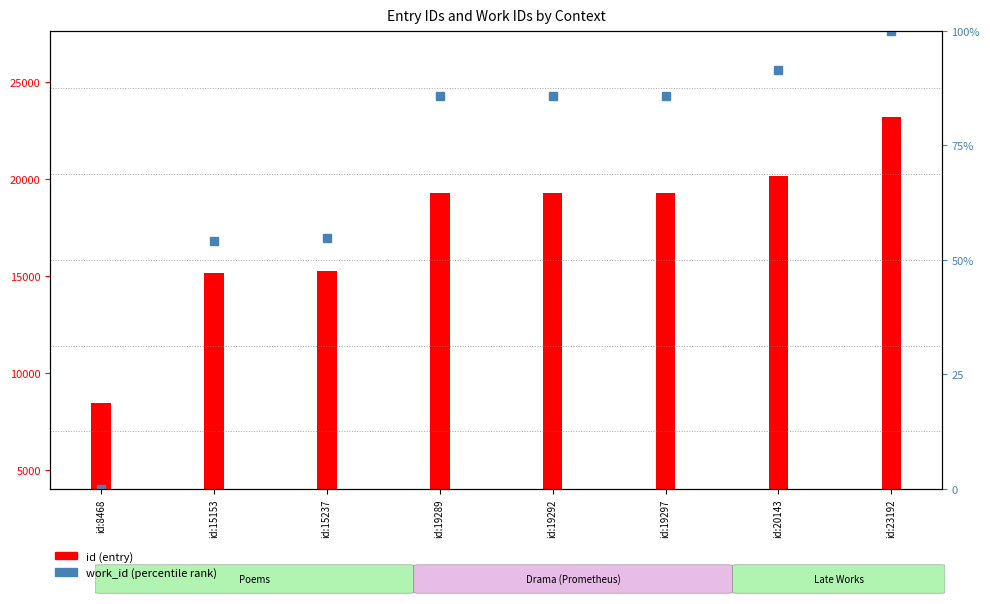

What is the sum of the values at id:20143 and id:15153?

145.5